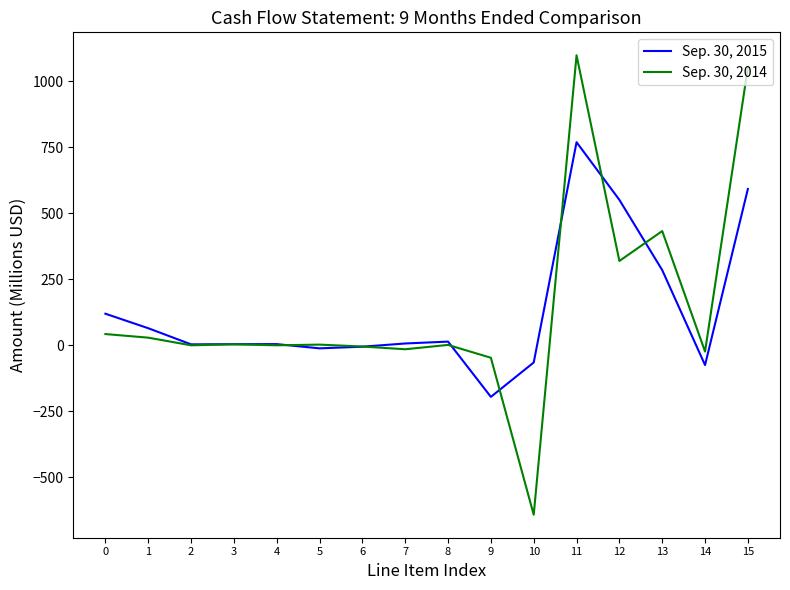

Is the value of Sep. 30, 2014 at 13 greater than the value of Sep. 30, 2015 at 11?

No